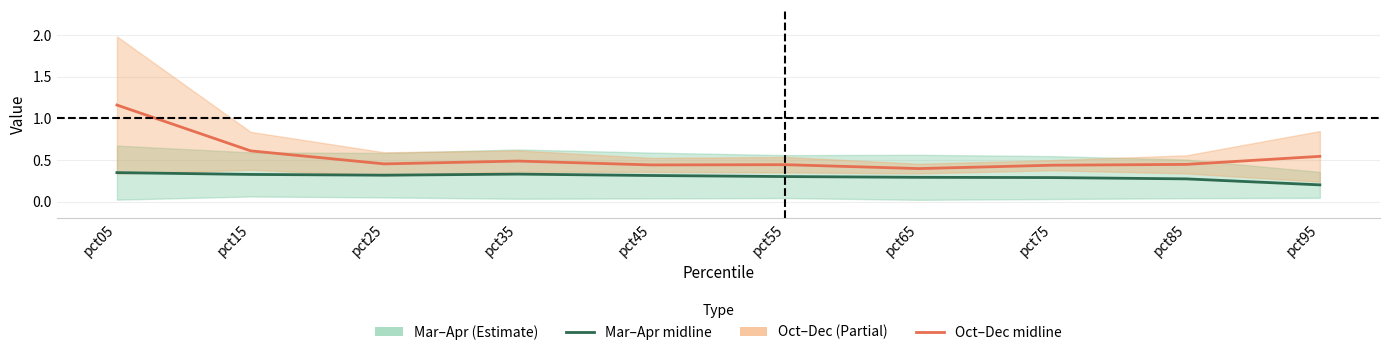

Where is the first local maximum for Mar–Apr midline?

pct35